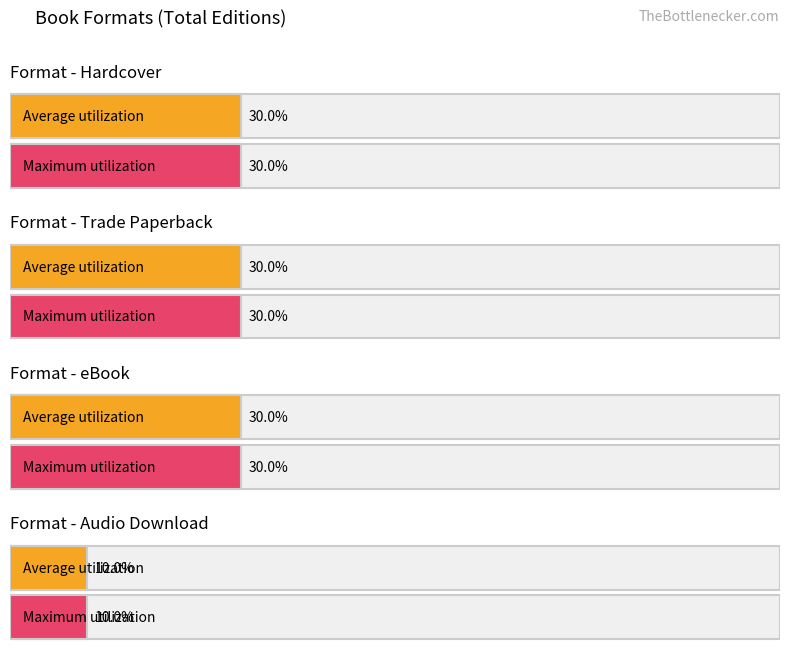

Is the value of eBook at Format greater than the value of Trade Paperback at Format?

No